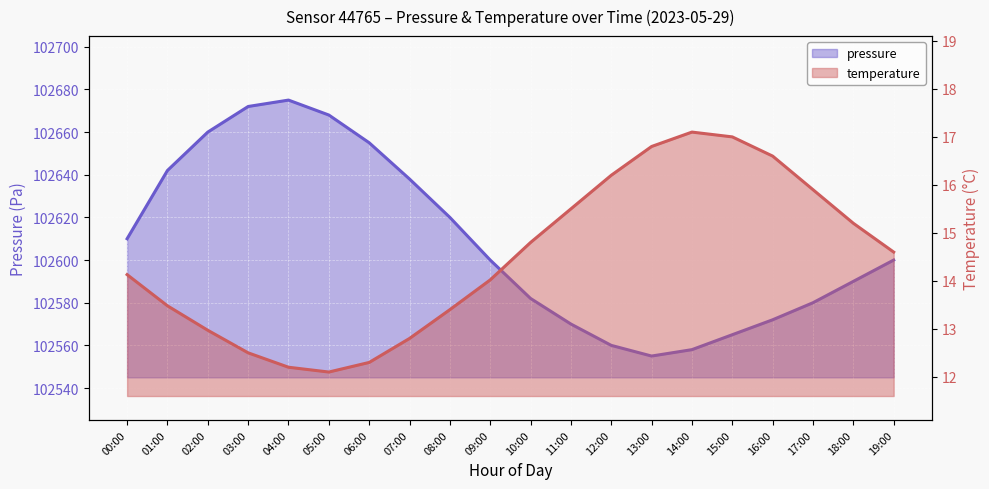

What is the difference between the maximum and minimum values in the temperature series?

5.0